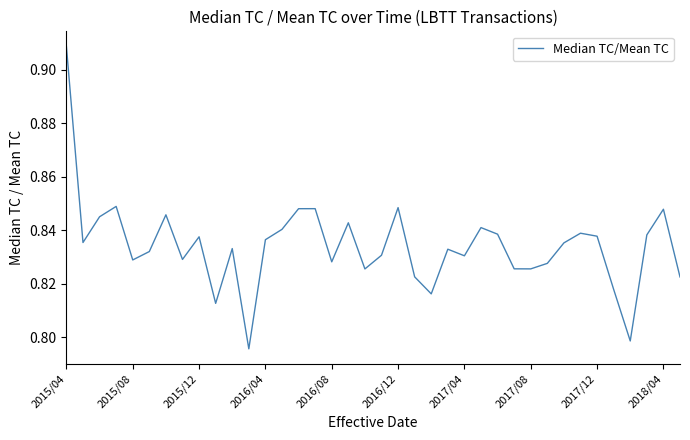

Count the number of categories in the chart.

38